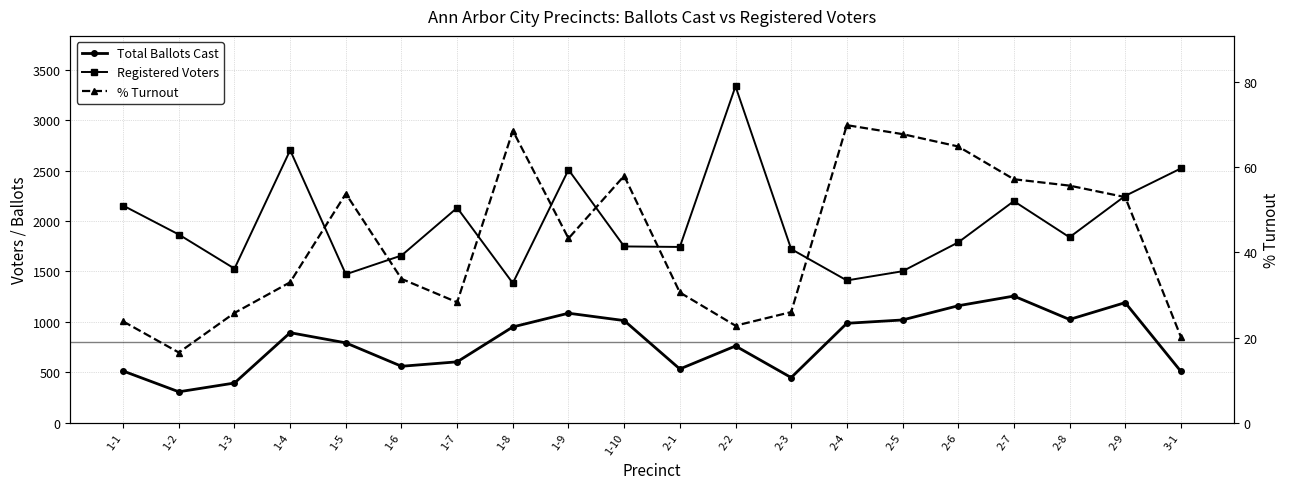

Does the chart have visible grid lines?

Yes